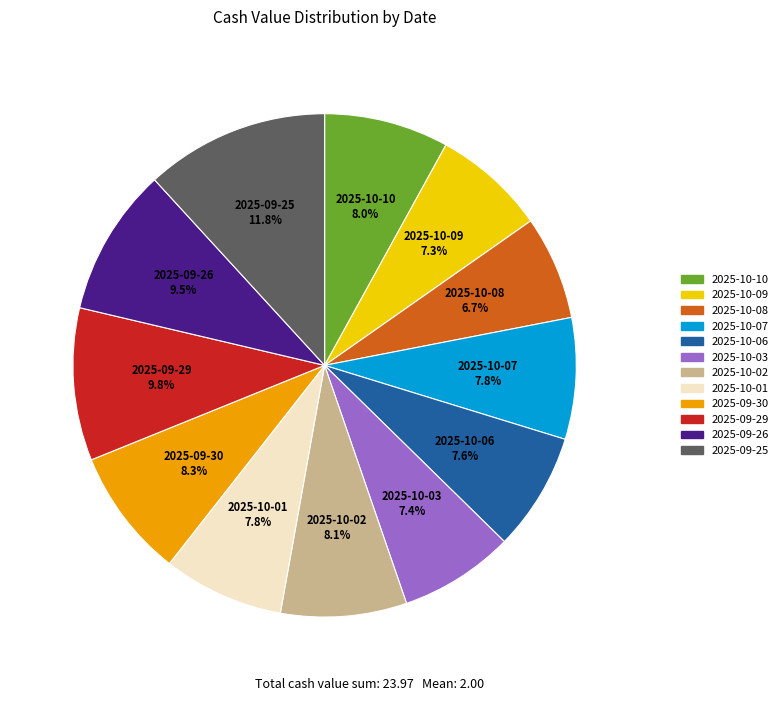

What is the ratio of the value at 2025-09-25 to the value at 2025-10-09?

1.6